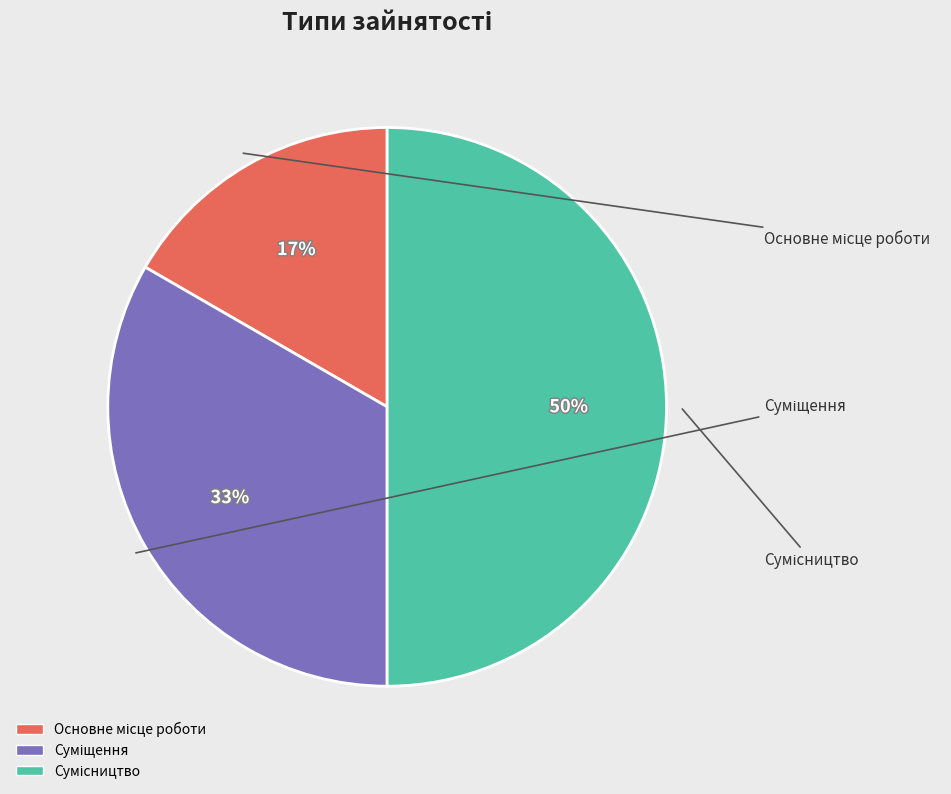

To the nearest percent, what is the average slice percentage?

33%